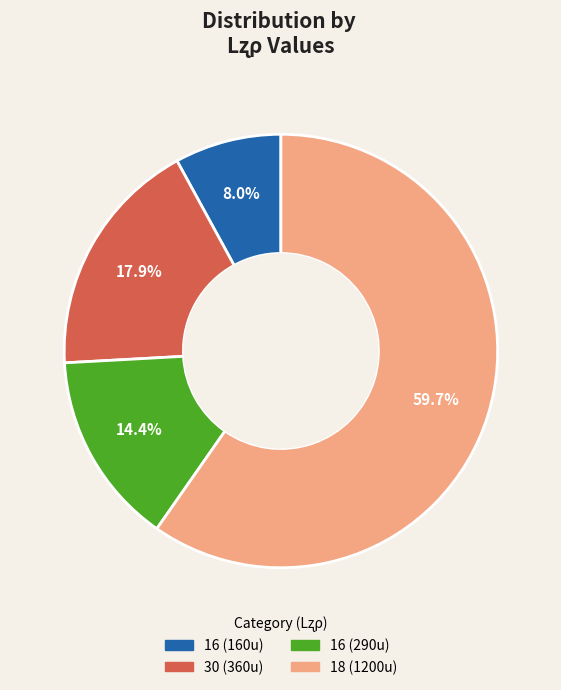

Count the number of slices in the pie.

4